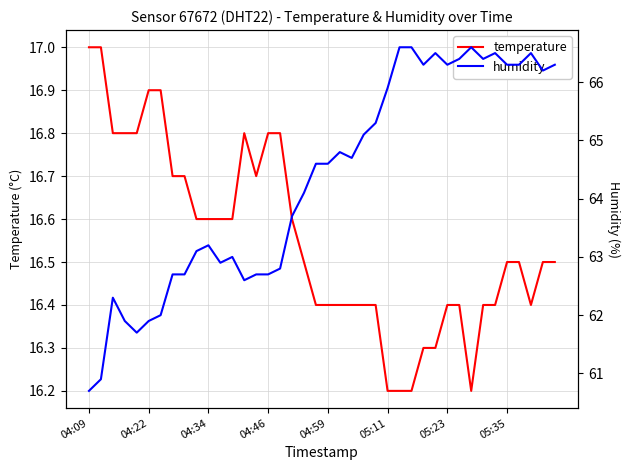

What is the value of the humidity point at the 35th from the left?

66.5